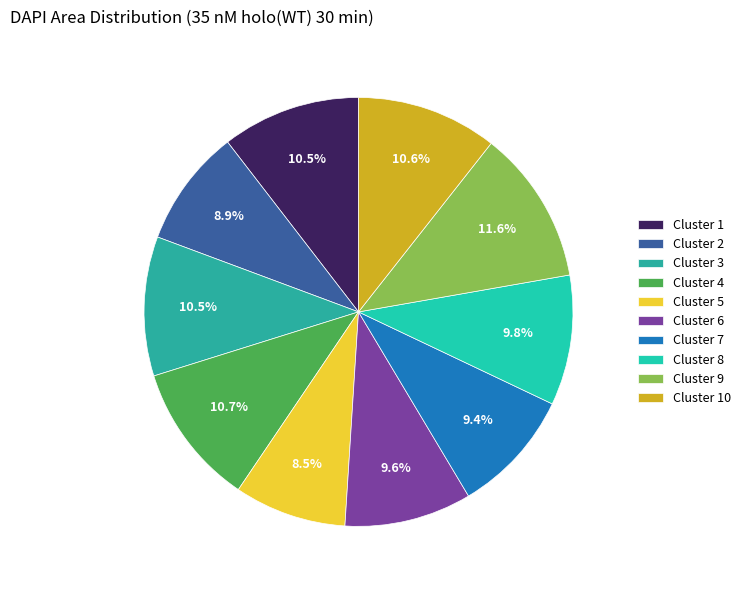

True or false: Cluster 6 accounts for 1% of the total.

False